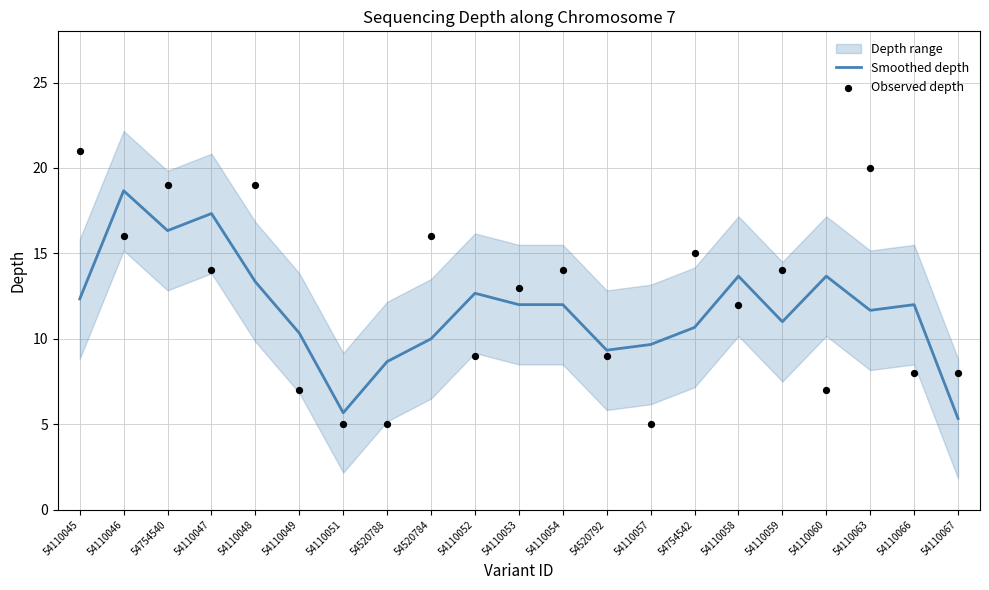

At which label does Smoothed depth reach its peak?

54110046